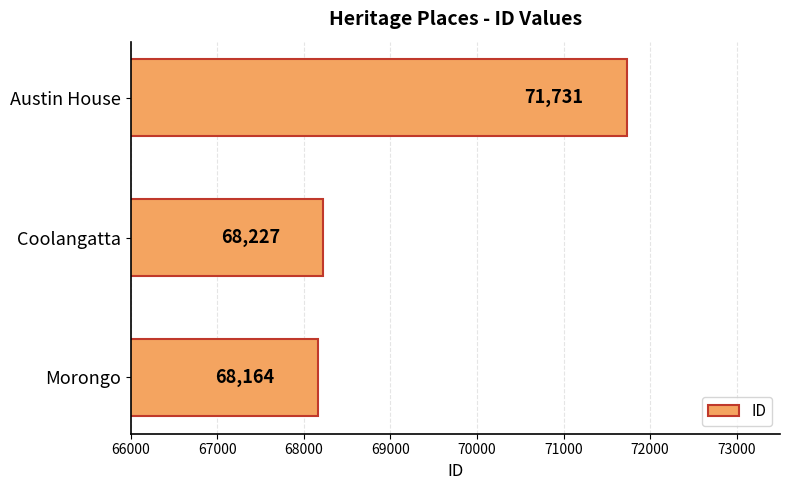

How many bars are there in total?

3